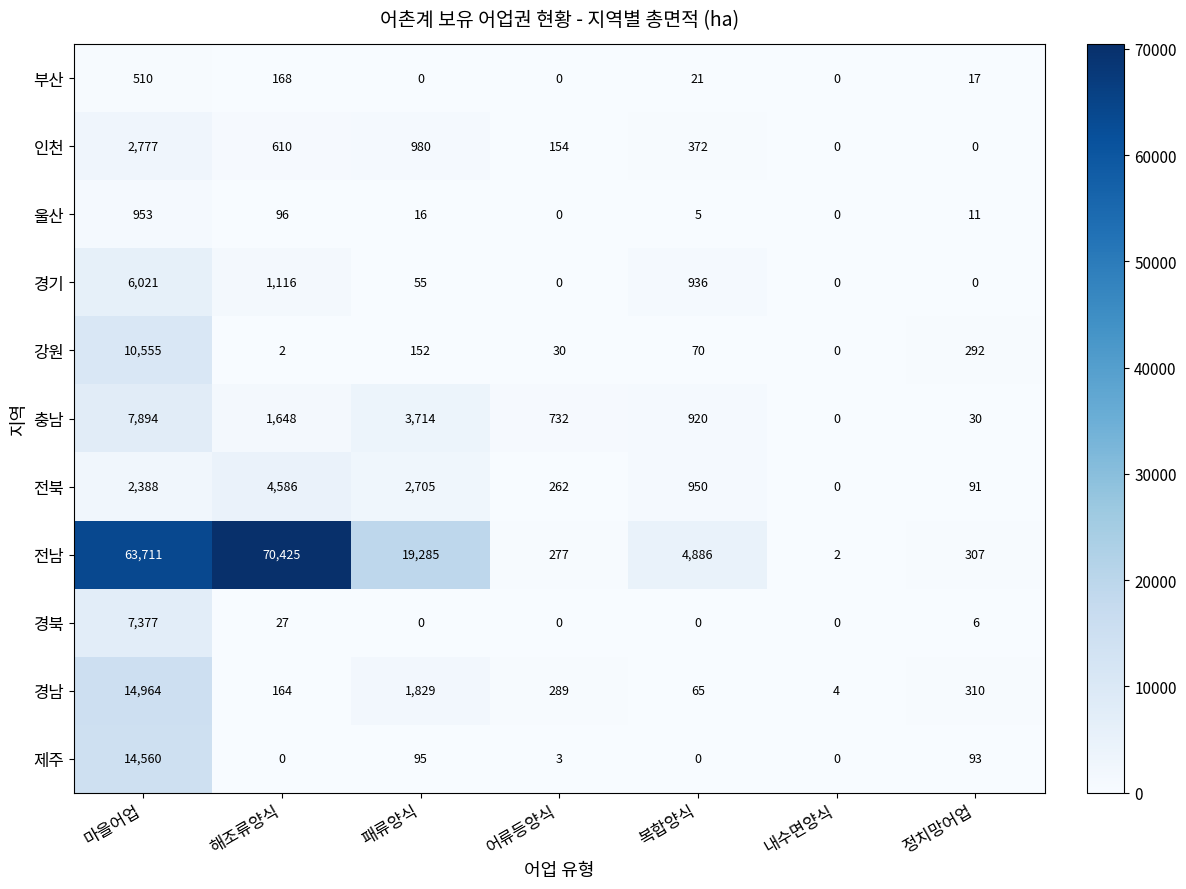

True or false: 경북 has a value of 0 at 내수면양식.

True